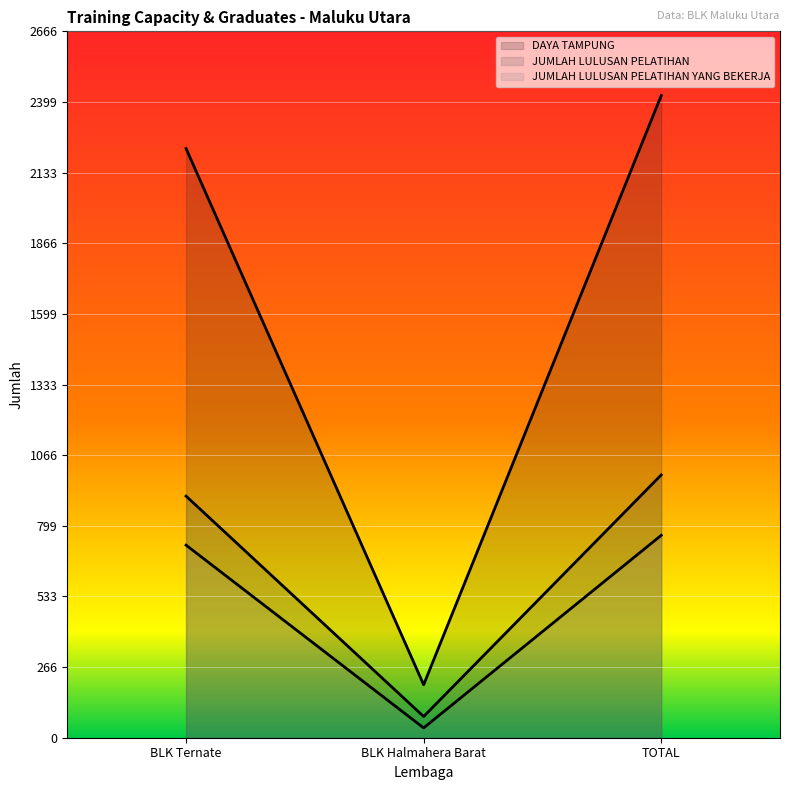

How many values in the JUMLAH LULUSAN PELATIHAN series are below 912?

1